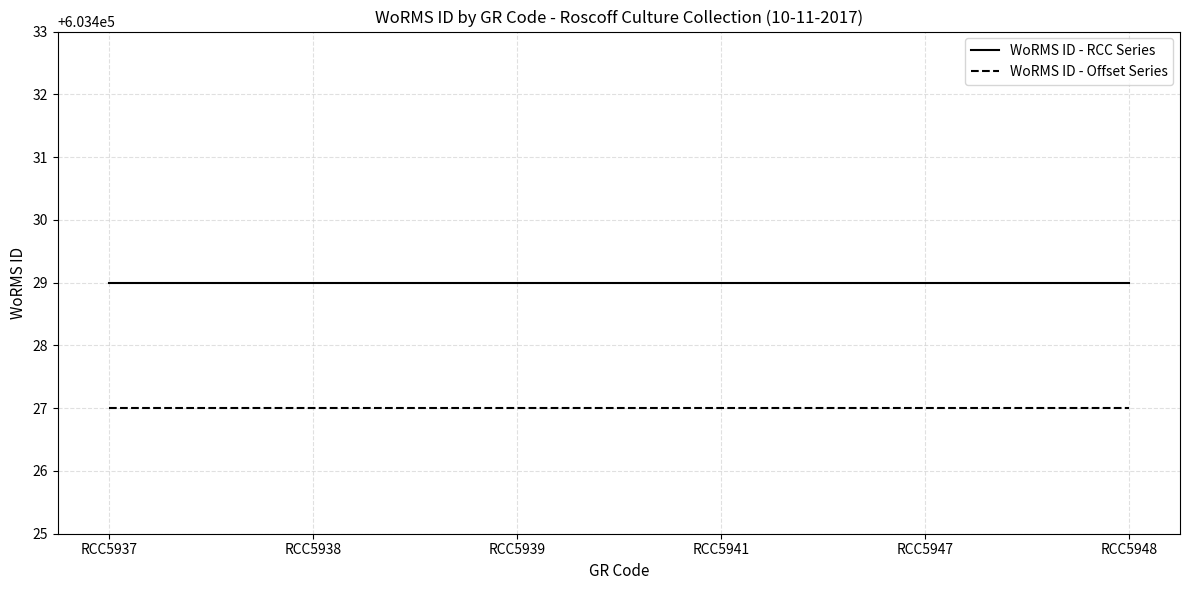

List the series in order of their peak value, highest first.

WoRMS ID - RCC Series, WoRMS ID - Offset Series